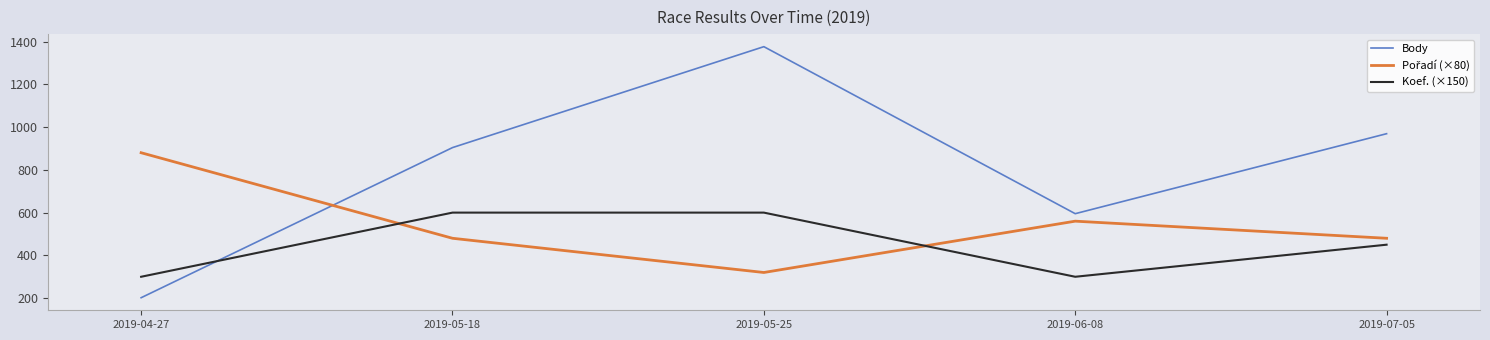

True or false: Body has a value of 326 at 2019-04-27.

False